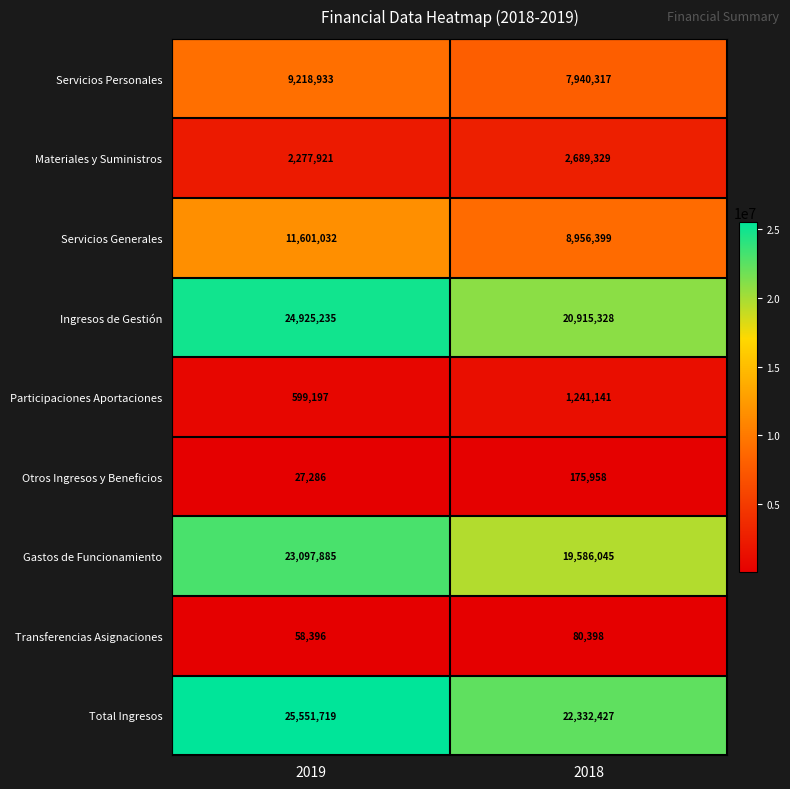

What is the sum of the Otros Ingresos y Beneficios values at 2019 and 2018?

203244